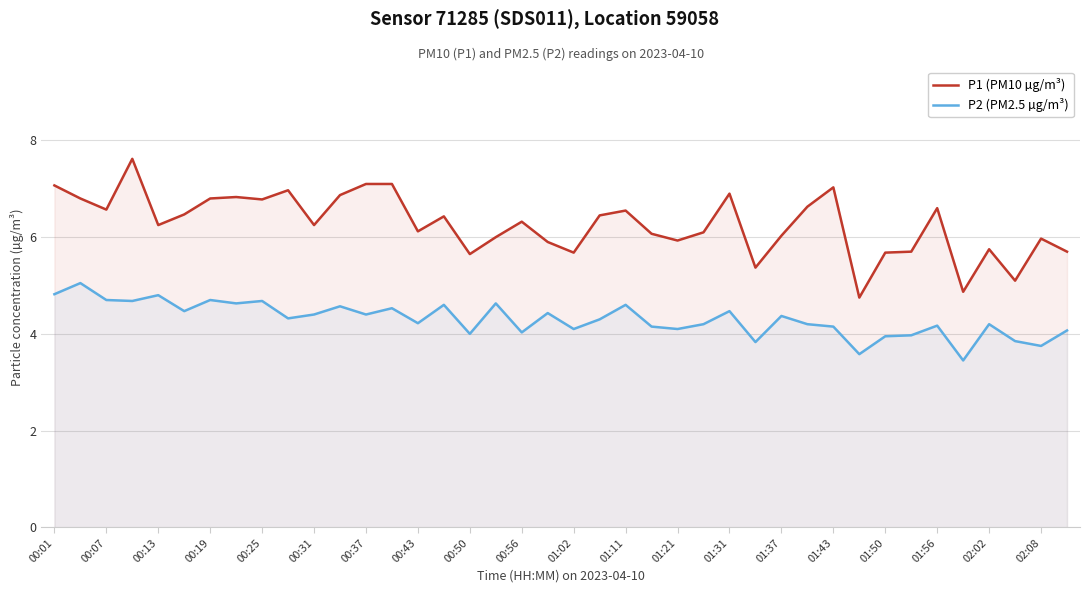

Which series has the largest range (max minus min)?

P1 (PM10 µg/m³)